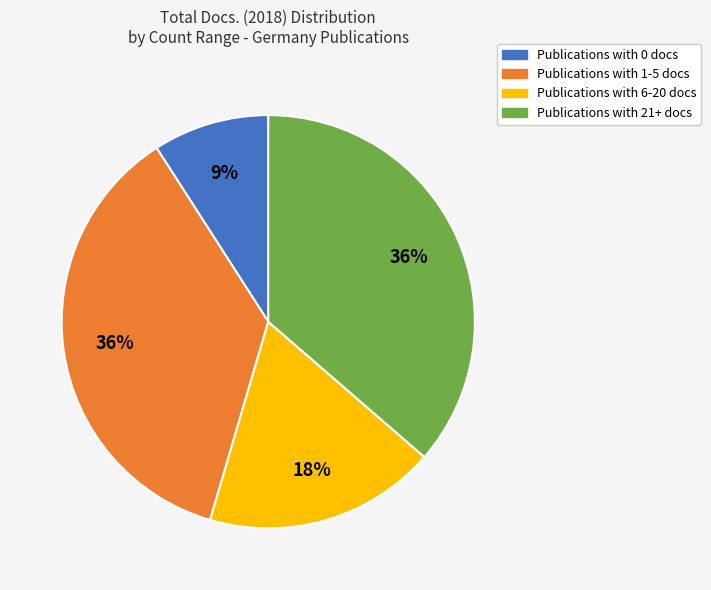

Count the number of slices in the pie.

4